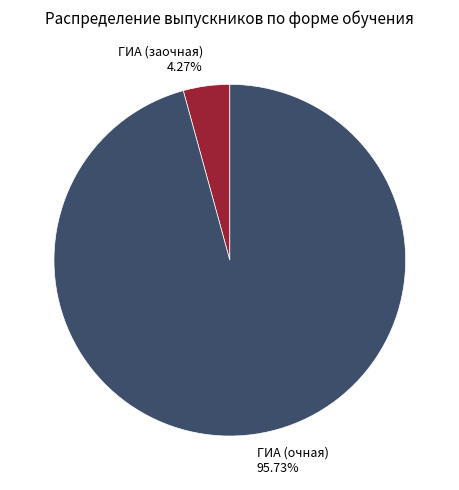

To the nearest percent, what is the average slice percentage?

50%